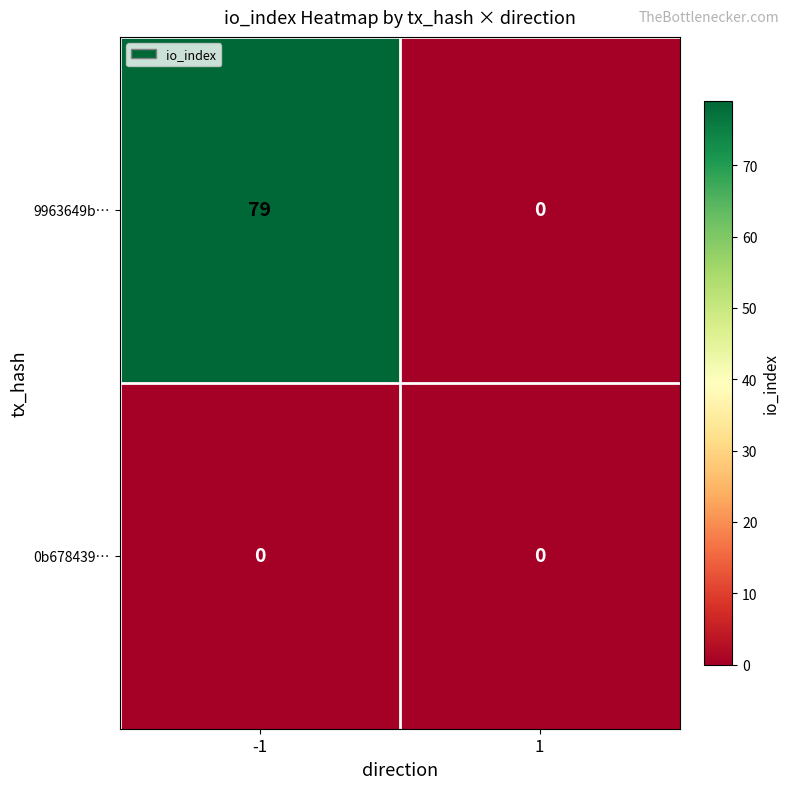

Reading left to right, transcribe all the data shown in this chart.

9963649b…: 79	0
0b678439…: 0	0